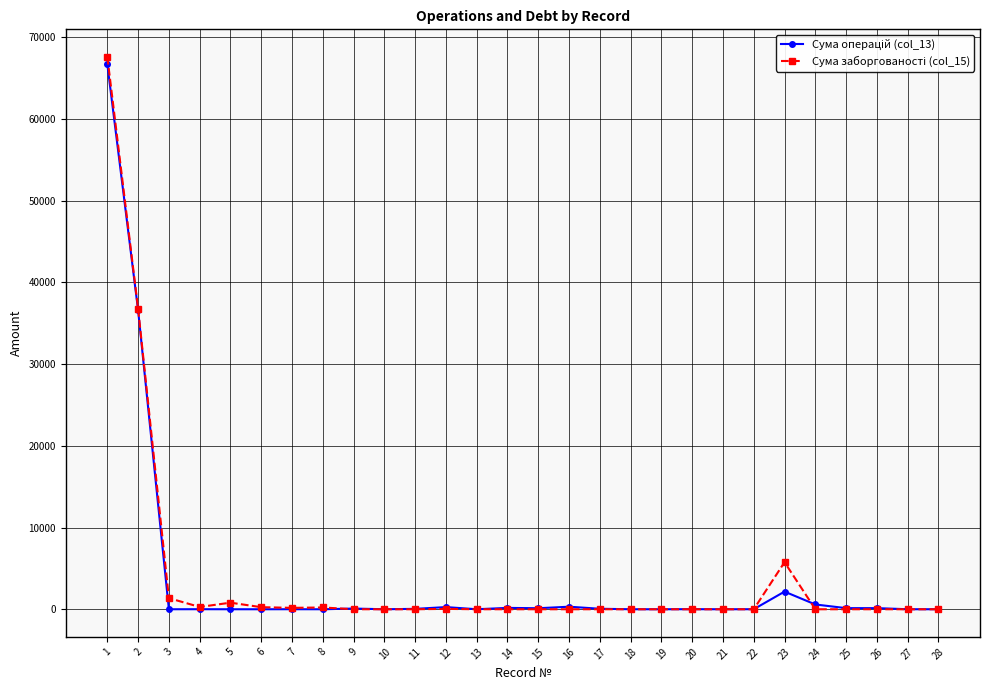

Count the number of data series in this chart.

2